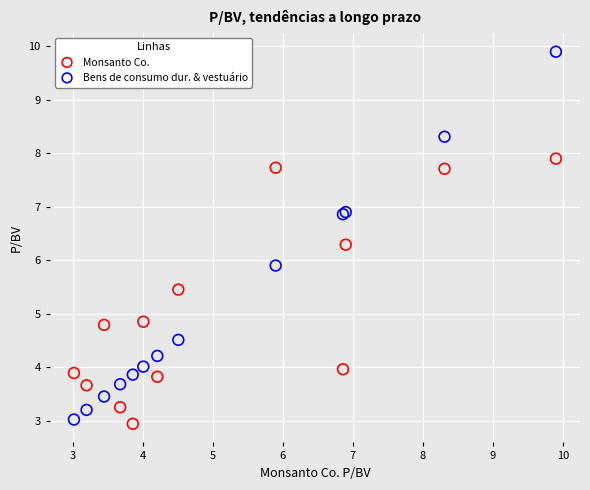

What is the X range (max minus min) for the scatter plot?

6.9